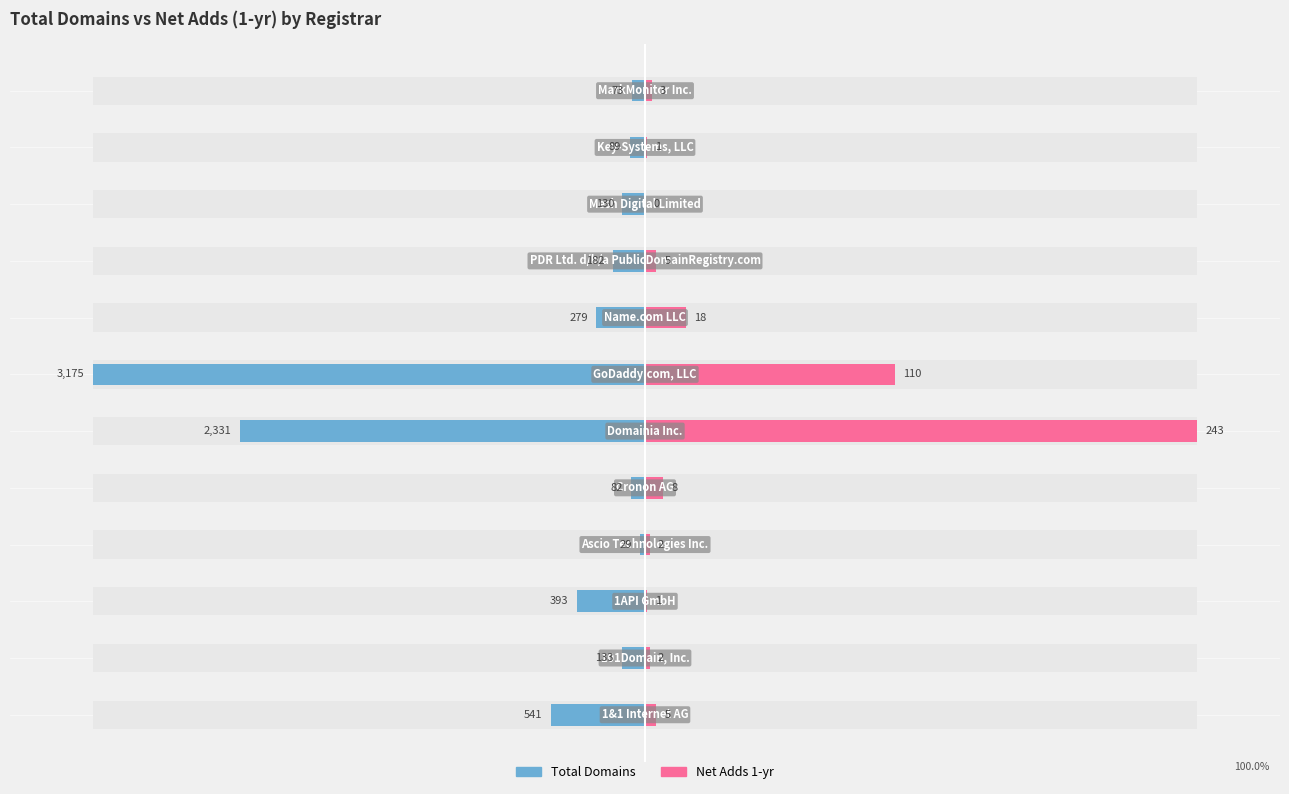

List the labels in order of net-adds-1-yr value, largest first.

5, 6, 7, 4, 0, 8, 11, 1, 3, 2, 10, 9